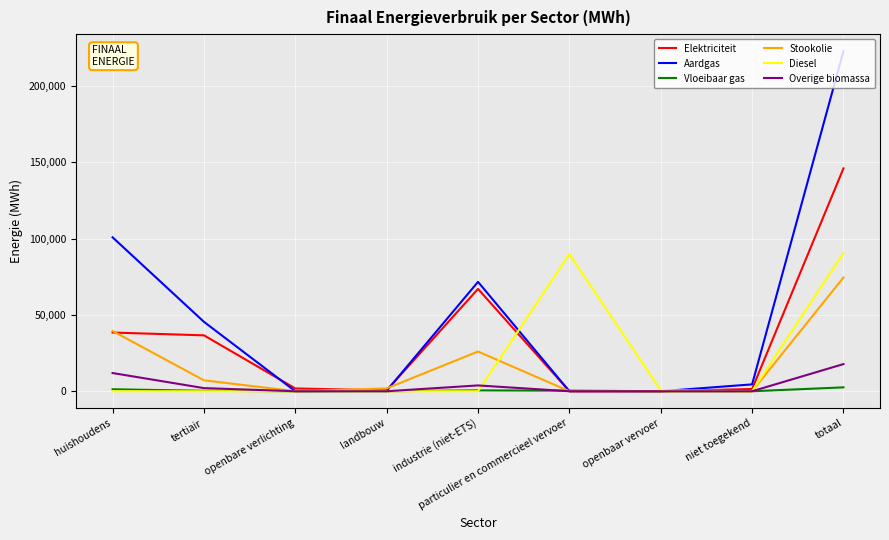

What is the maximum value shown in the chart?

222967.8